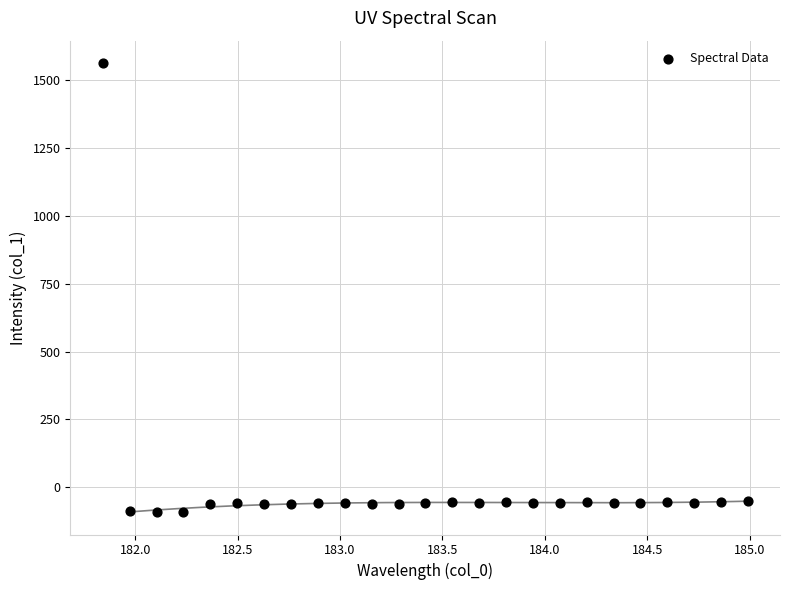

What is the range of Y values (max minus min)?

1654.2